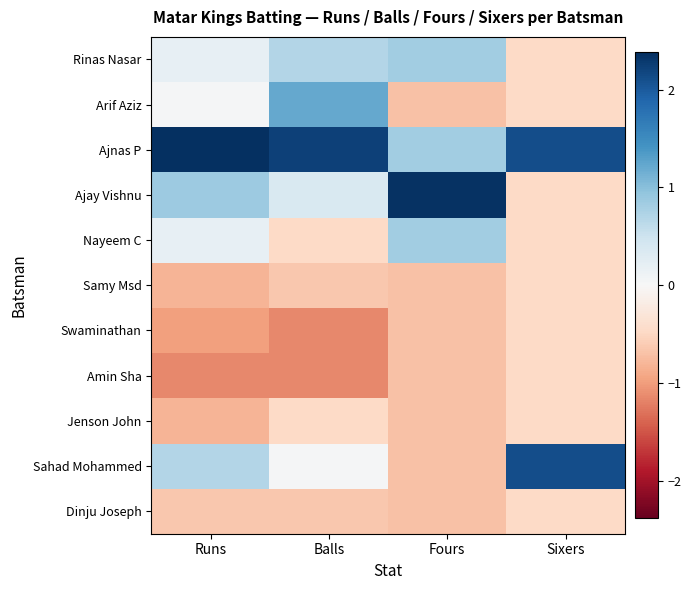

At which category is the sum across all series the highest?

Balls